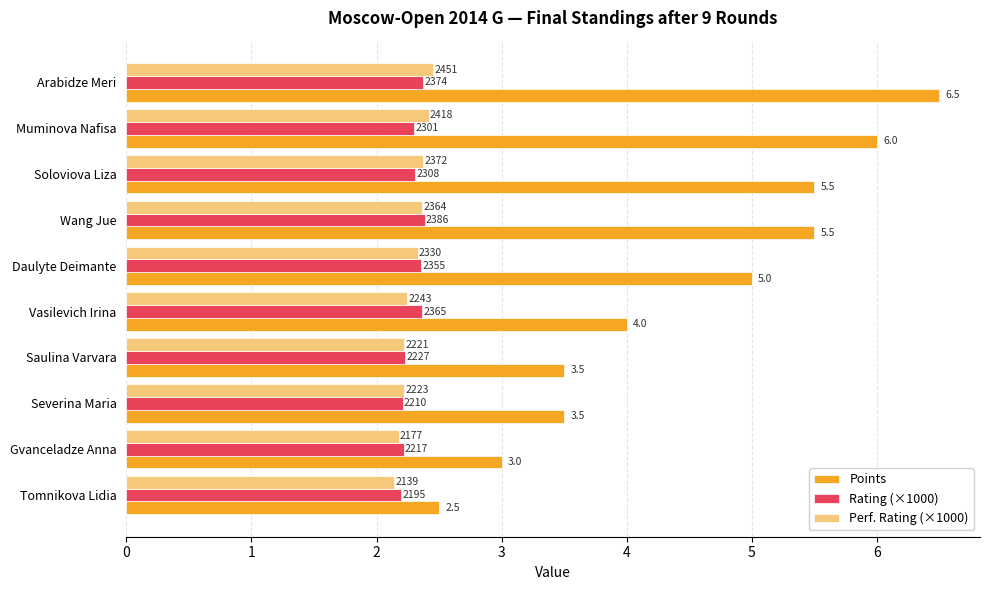

Rank the series by their maximum value, from highest to lowest.

Points, Perf. Rating (×1000), Rating (×1000)